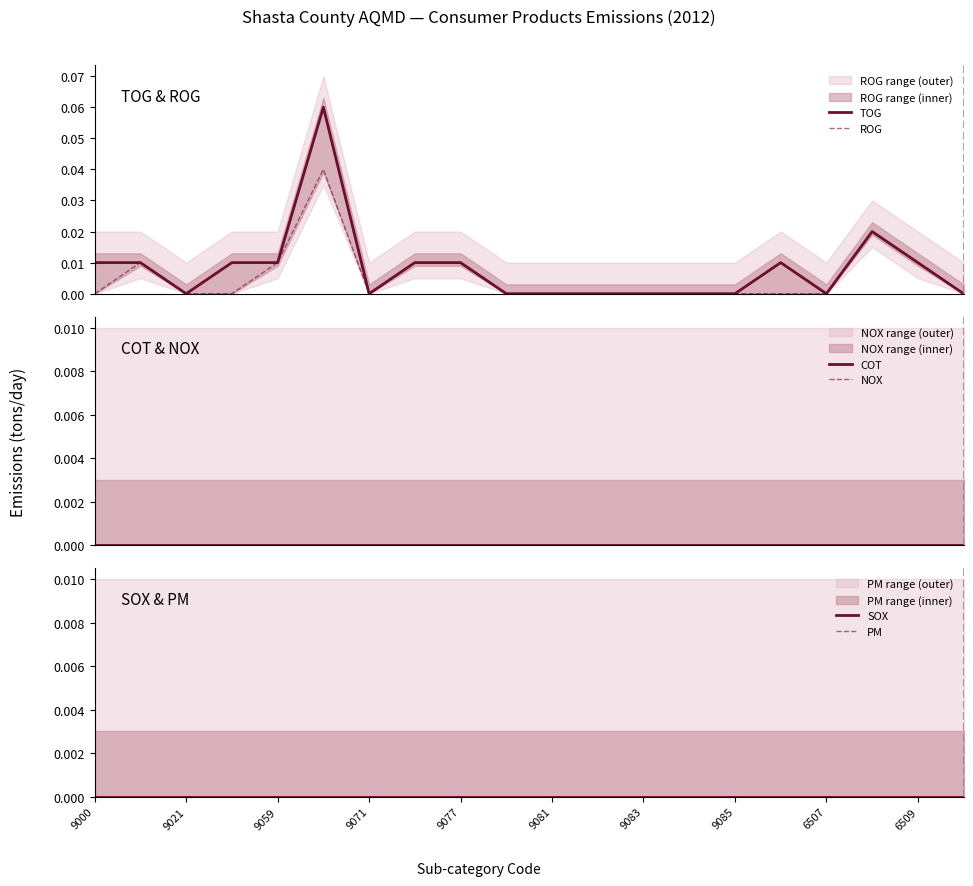

Which series changed the most between 9059 and 9081?

TOG